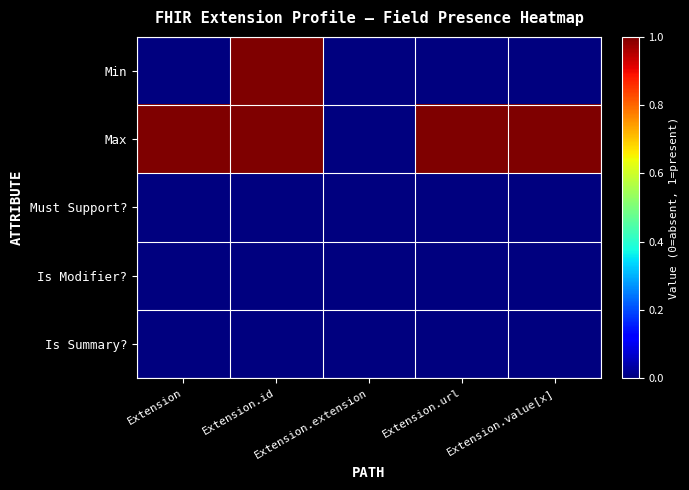

Reading right to left, transcribe all the data shown in this chart.

Min: Extension.value[x]=0	Extension.url=0	Extension.extension=0	Extension.id=1	Extension=0
Max: Extension.value[x]=1	Extension.url=1	Extension.extension=0	Extension.id=1	Extension=1
Must Support?: Extension.value[x]=0	Extension.url=0	Extension.extension=0	Extension.id=0	Extension=0
Is Modifier?: Extension.value[x]=0	Extension.url=0	Extension.extension=0	Extension.id=0	Extension=0
Is Summary?: Extension.value[x]=0	Extension.url=0	Extension.extension=0	Extension.id=0	Extension=0